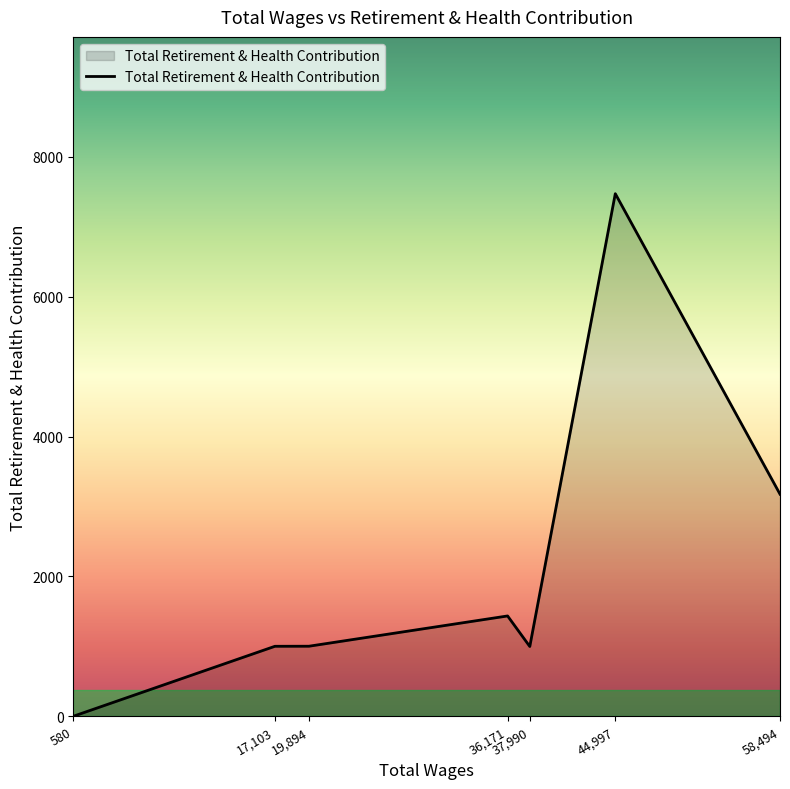

What is the difference between the second highest and second lowest values?

2179